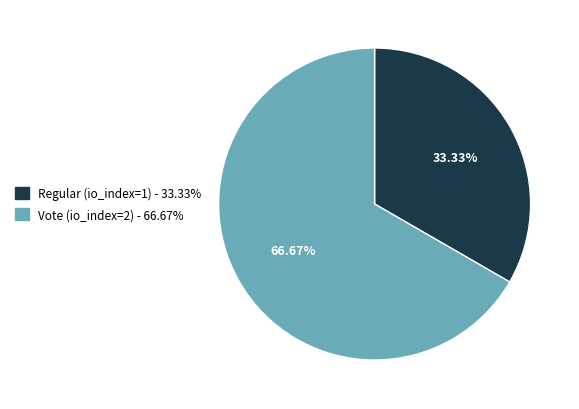

What percentage is the Regular (io_index=1) slice, to the nearest percent?

33%